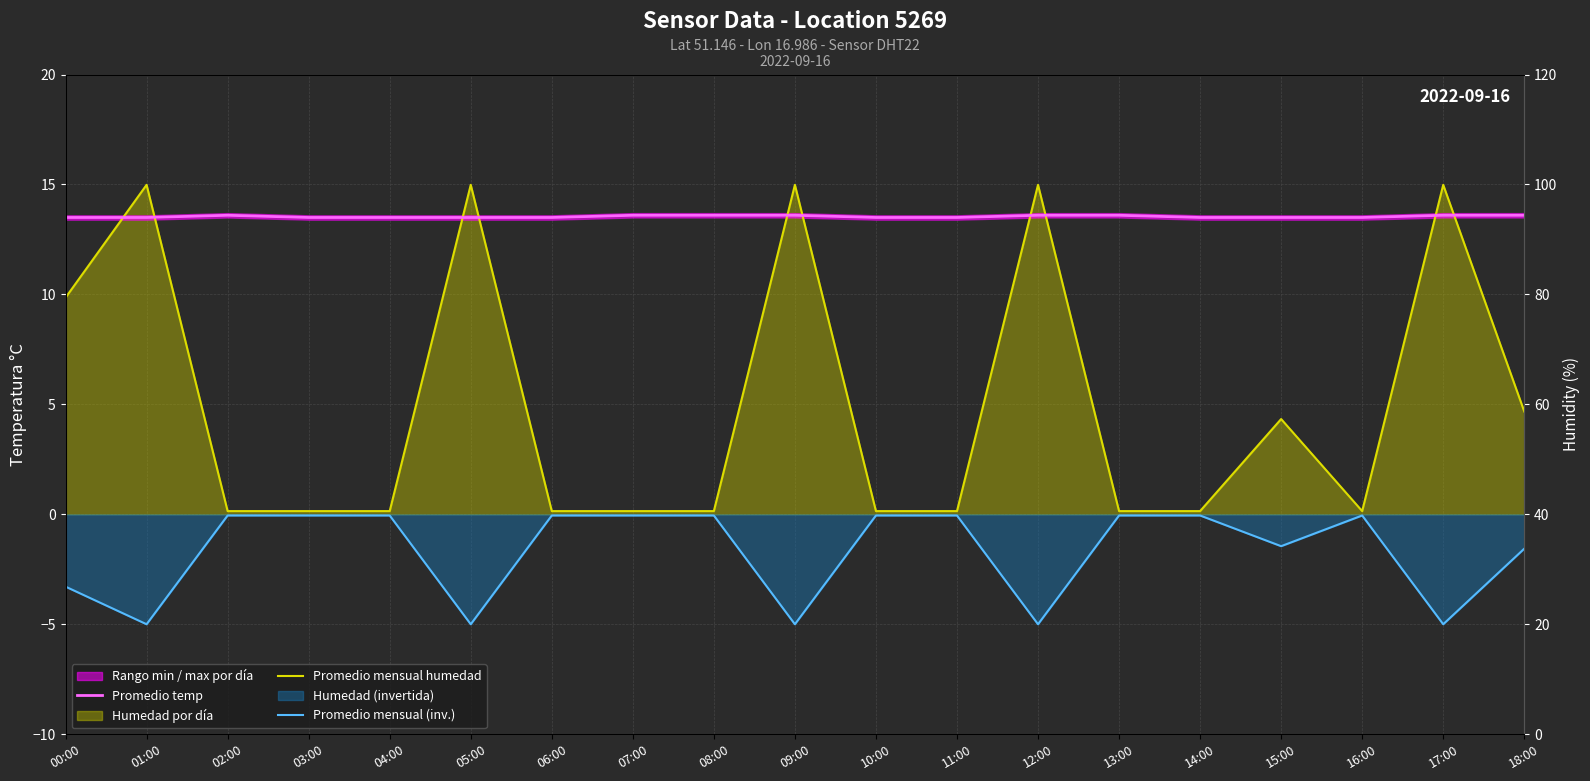

True or false: Promedio mensual (inv.) and Promedio temp intersect in this chart.

False